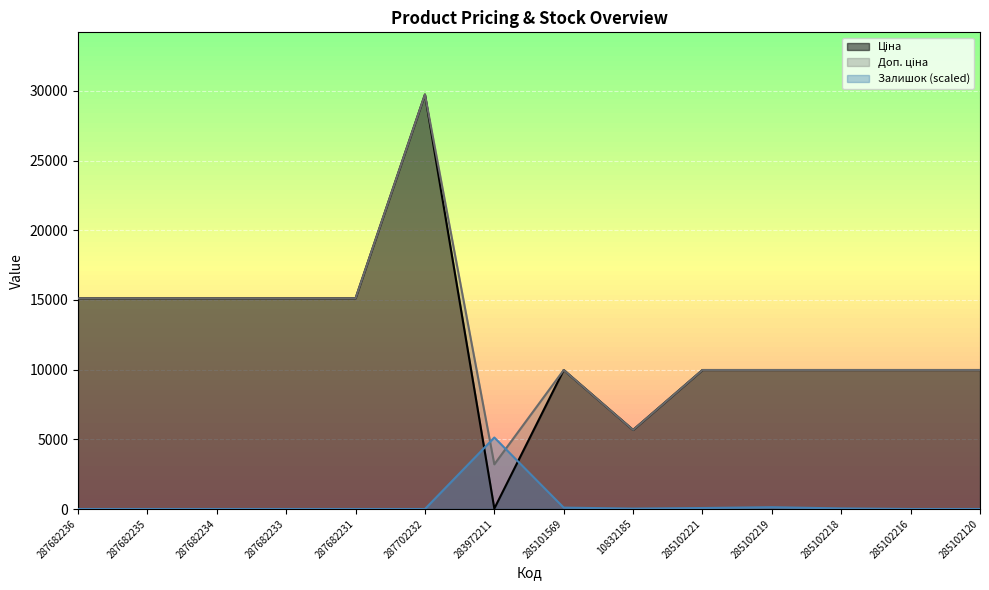

What is the label of the 4th point from the right?

285102219